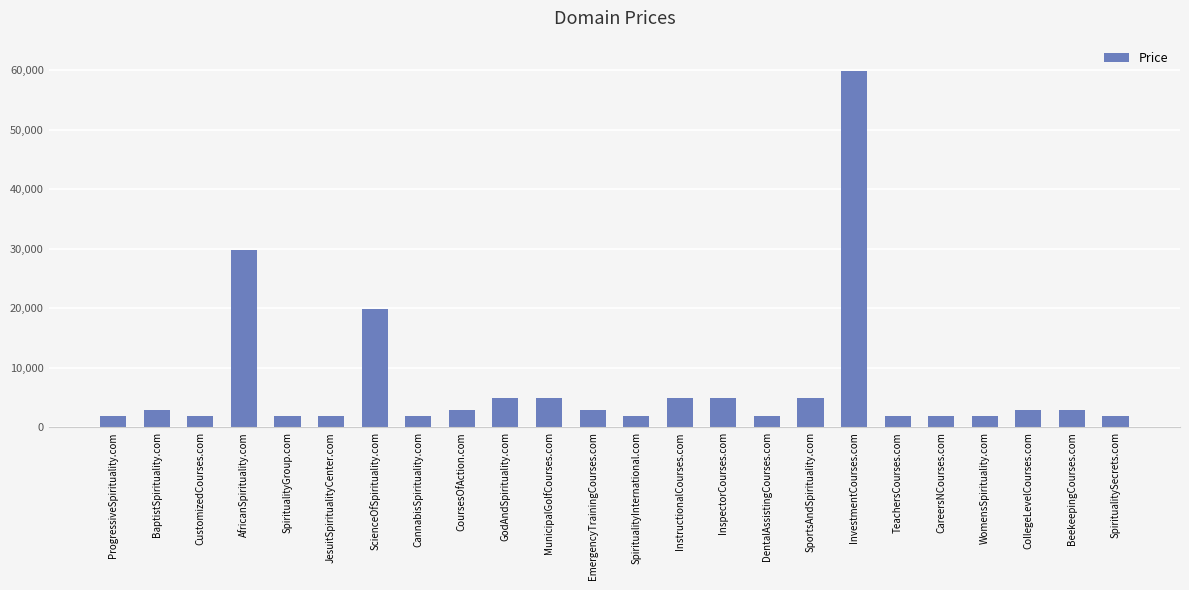

Is it true that the value at CareersNCourses.com is 1888?

True